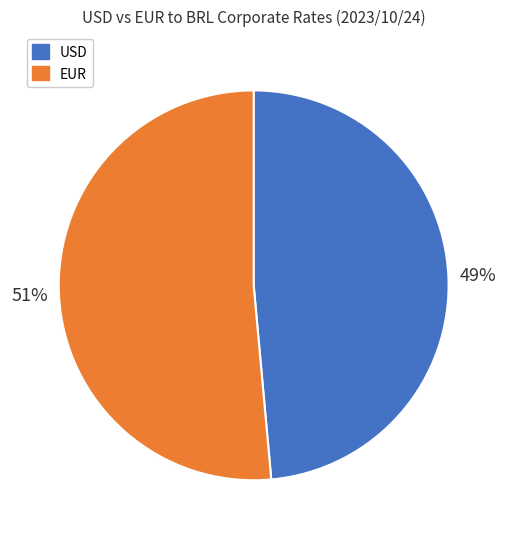

Does EUR account for over 50% of the chart?

Yes